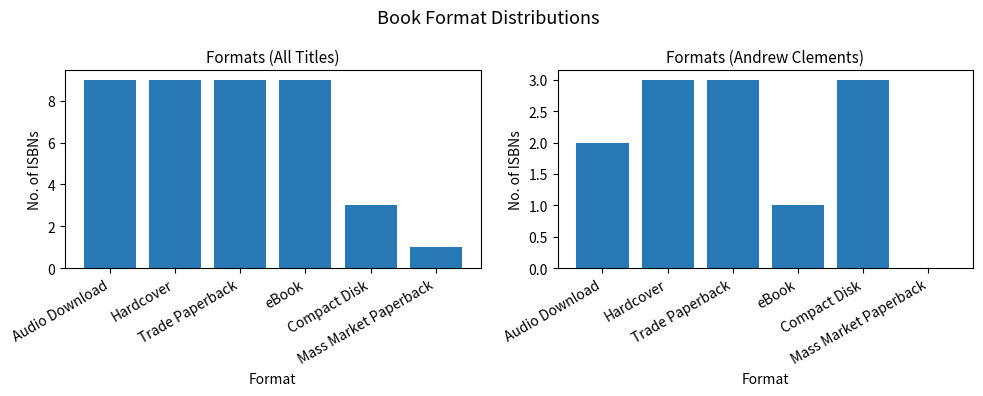

At which category does the chart reach its minimum across all series?

Mass Market Paperback